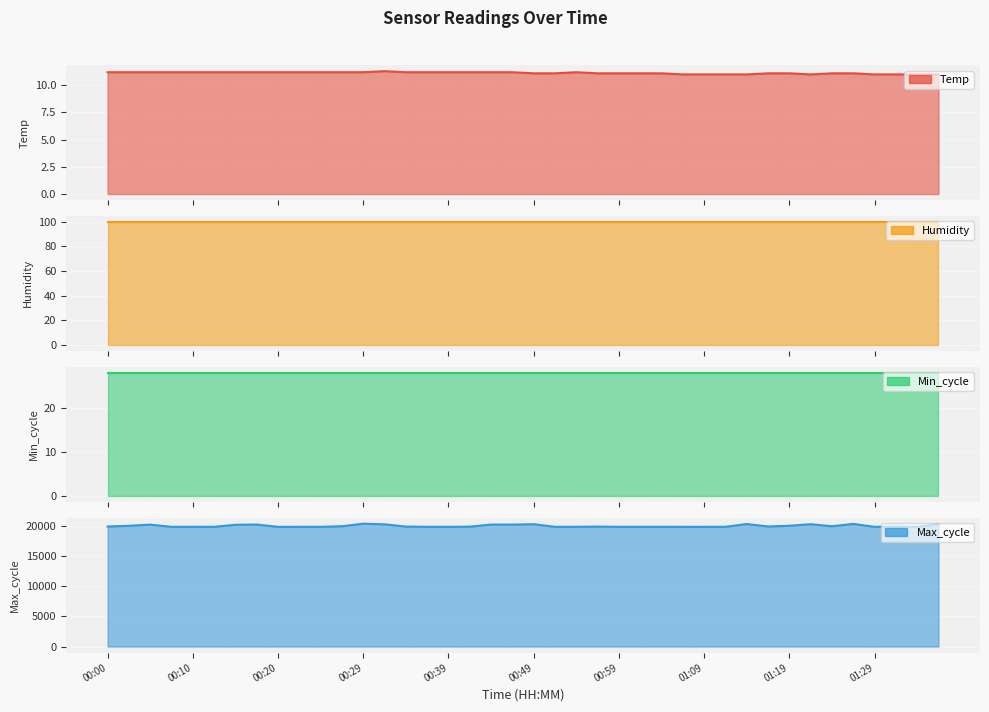

What is the sum of all Max_cycle values?

802622.0